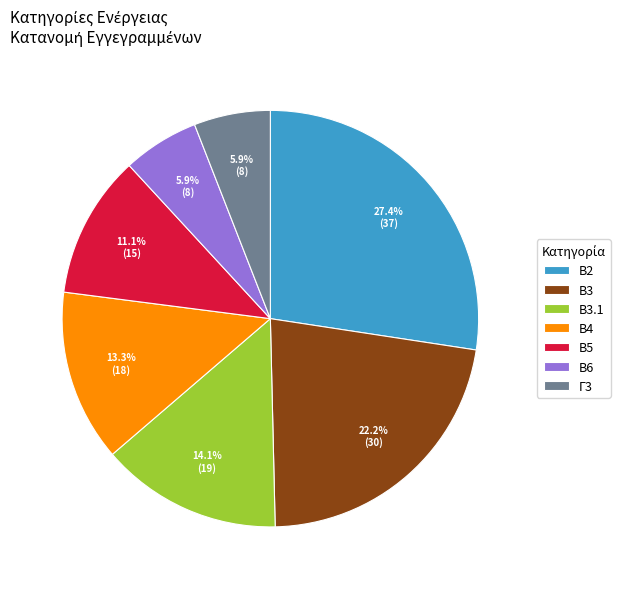

To the nearest percent, what is the combined percentage of Β4 and Β2?

41%